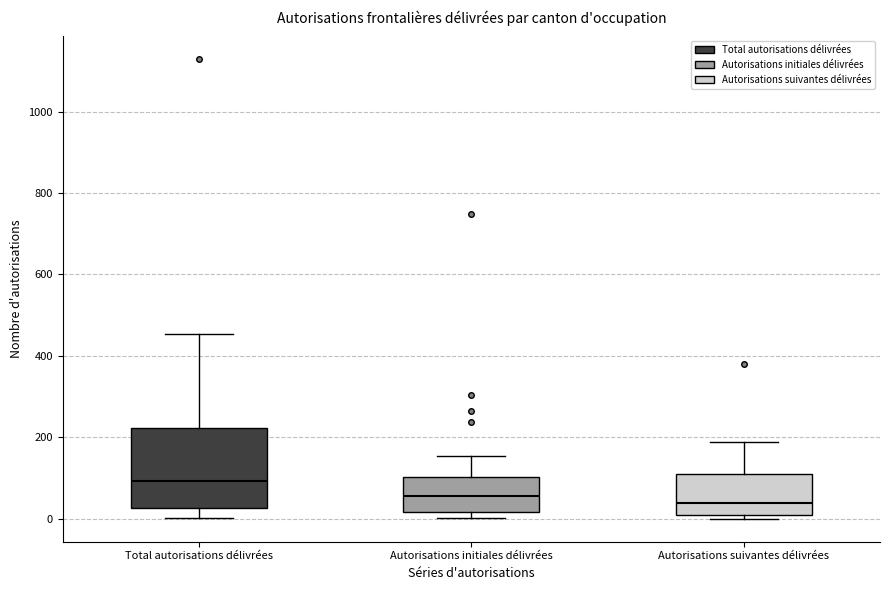

Comparing the boxes themselves (not the whiskers), which one is the tallest?

Total autorisations délivrées